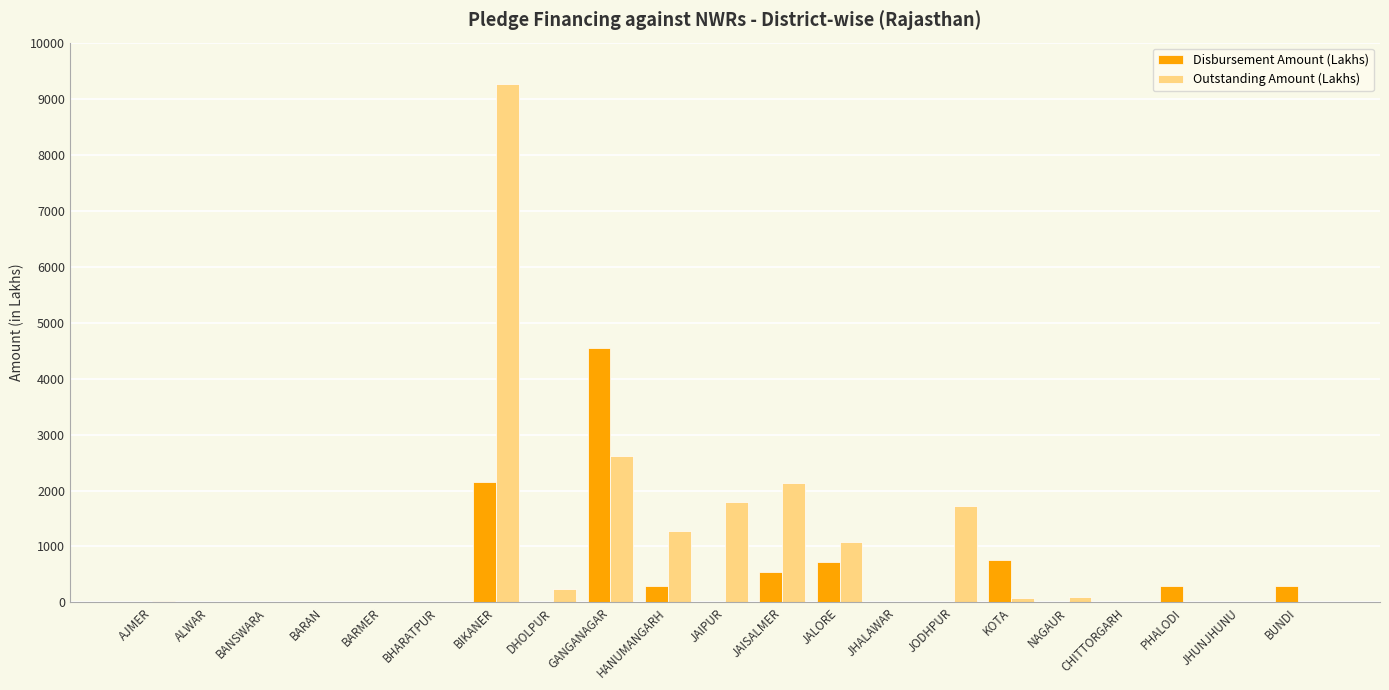

Which series changed the most between BANSWARA and JALORE?

Outstanding Amount (Lakhs)